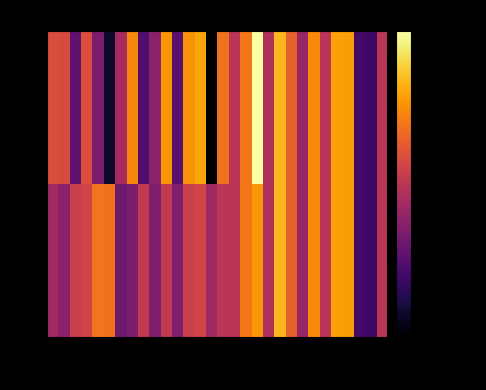

What is the minimum value shown in the chart?

-114.0